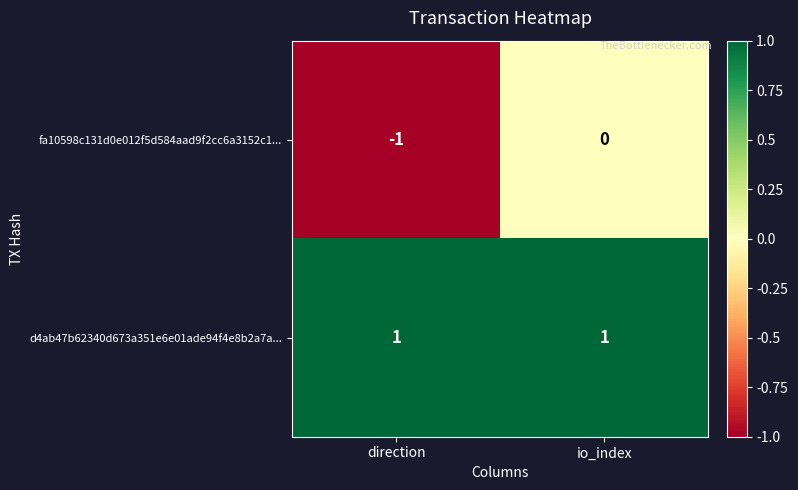

How many series are shown in this chart?

2